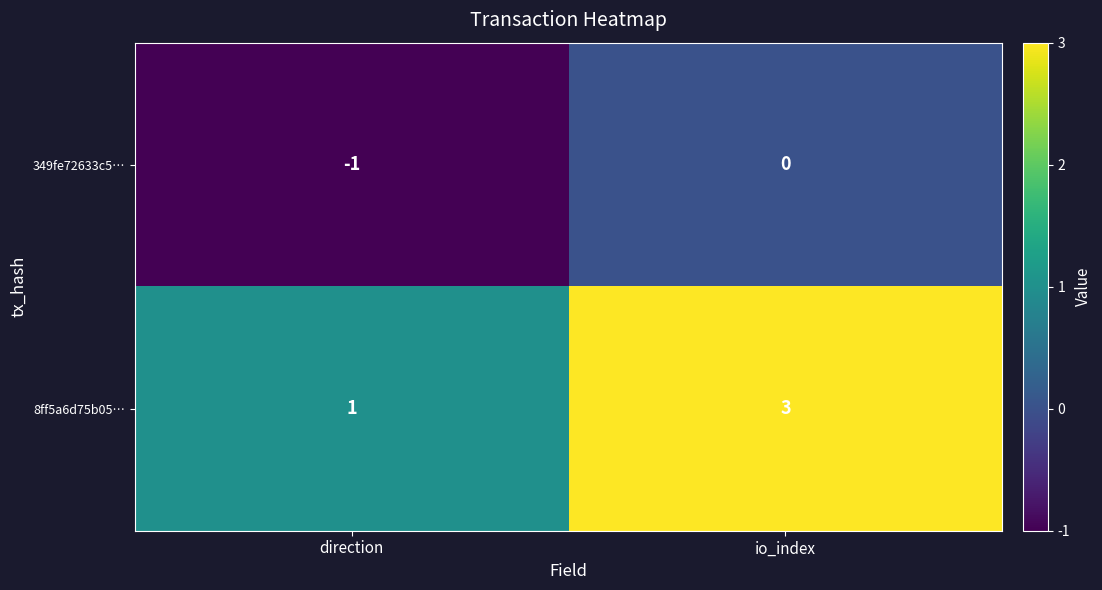

Reading left to right, extract all data points from this chart.

349fe72633c5…: direction=-1	io_index=0
8ff5a6d75b05…: direction=1	io_index=3